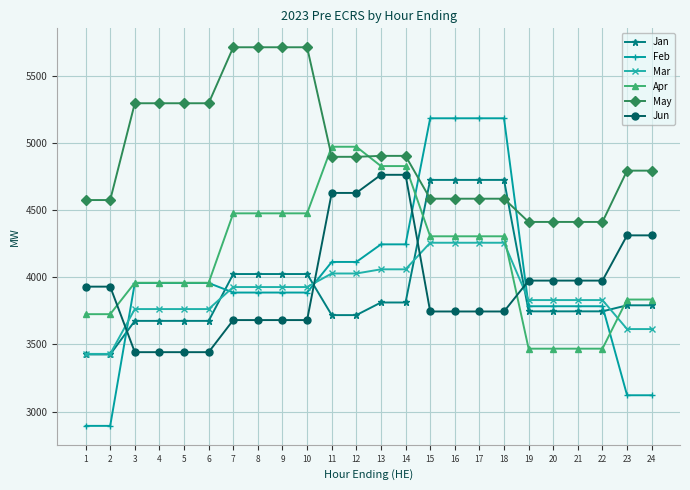

How many values in the Jun series are below 3930?

12